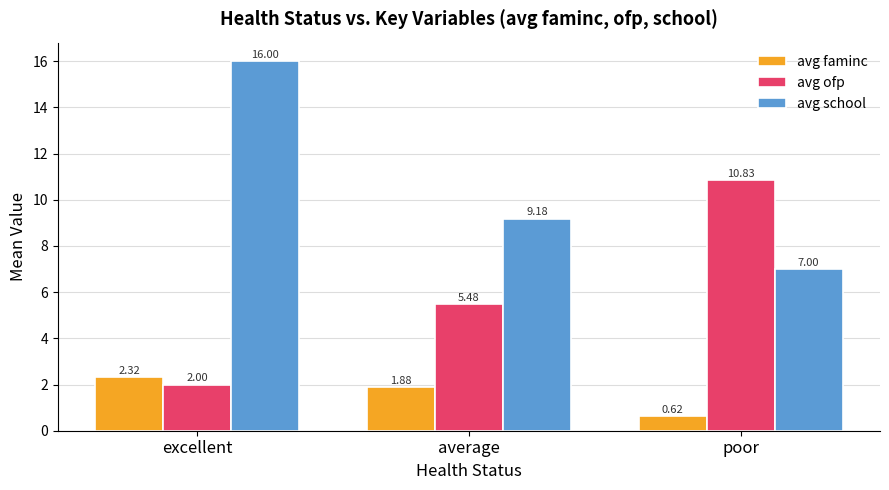

What position from the left is poor?

3